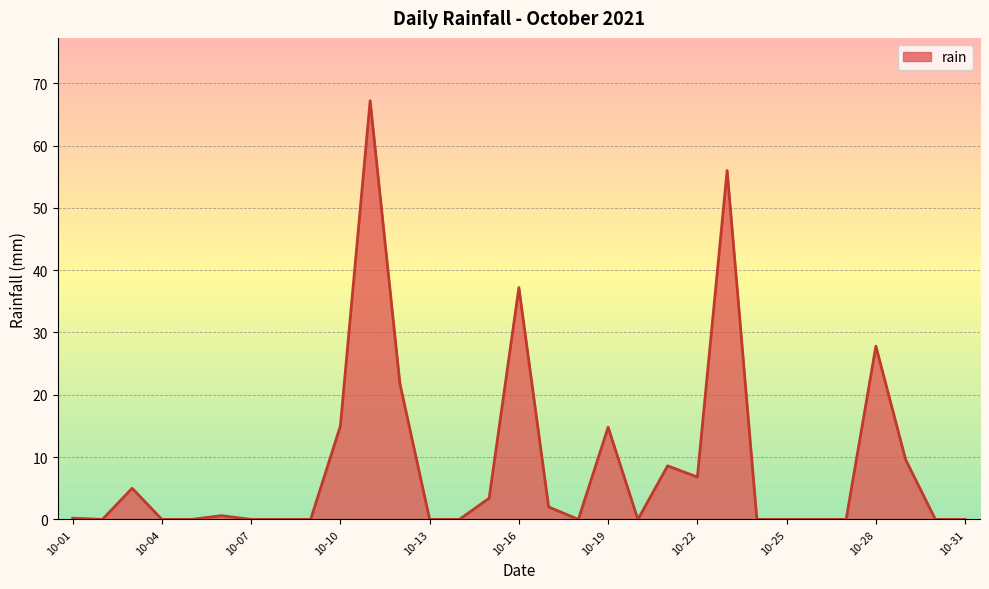

What is the maximum value shown in the chart?

67.2